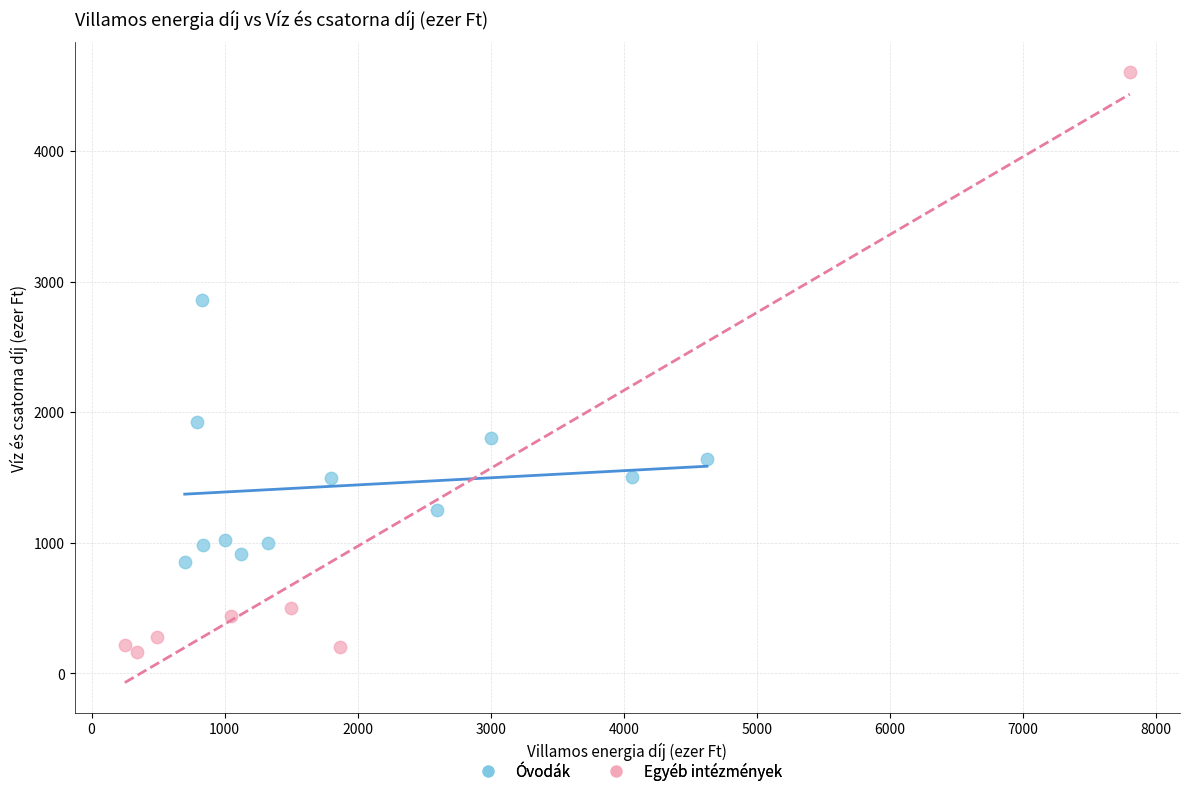

Which series contains the lowest Y value?

Egyéb intézmények